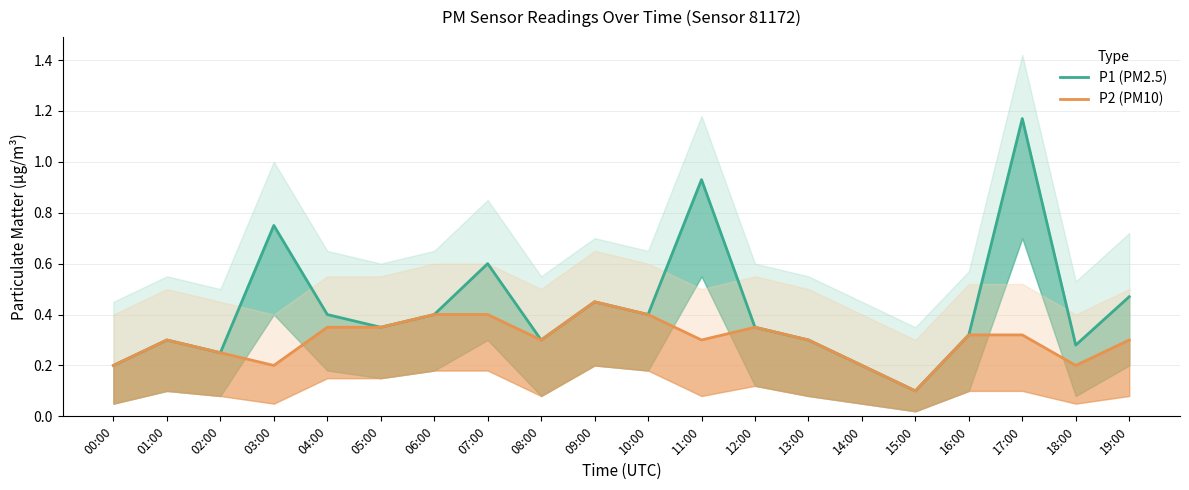

What position from the left is 05:00?

6